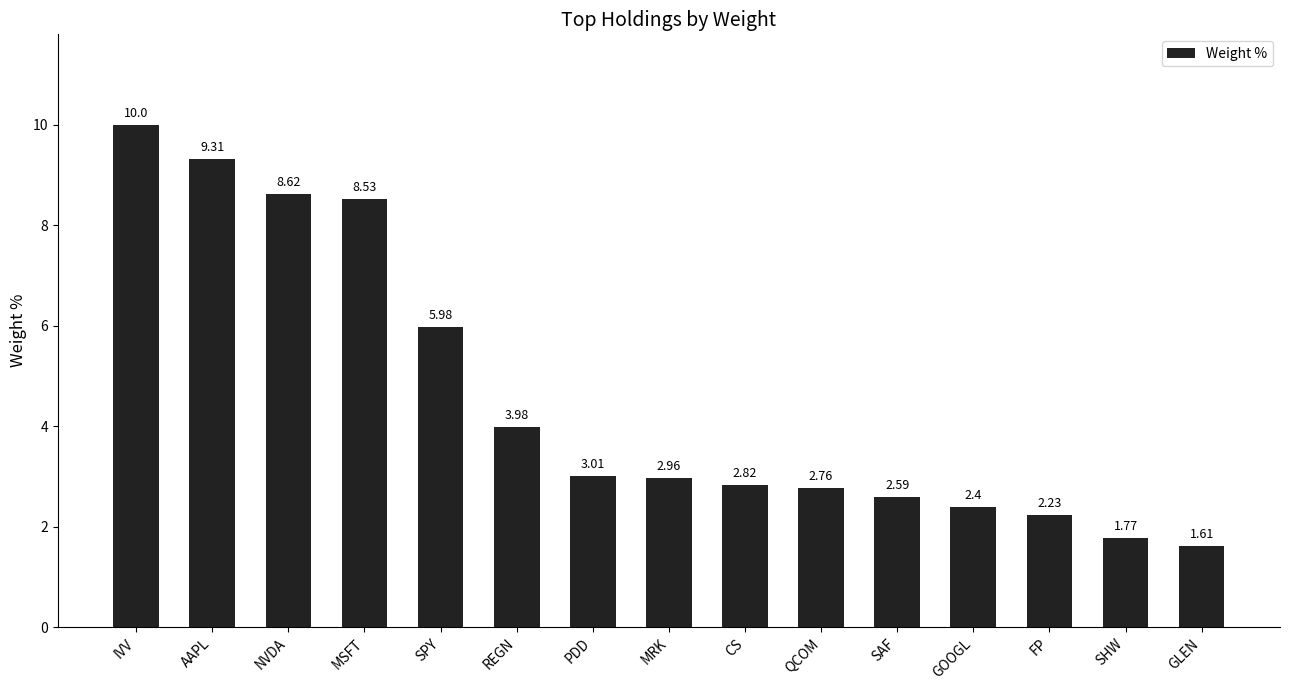

How many categories are shown in the chart?

15